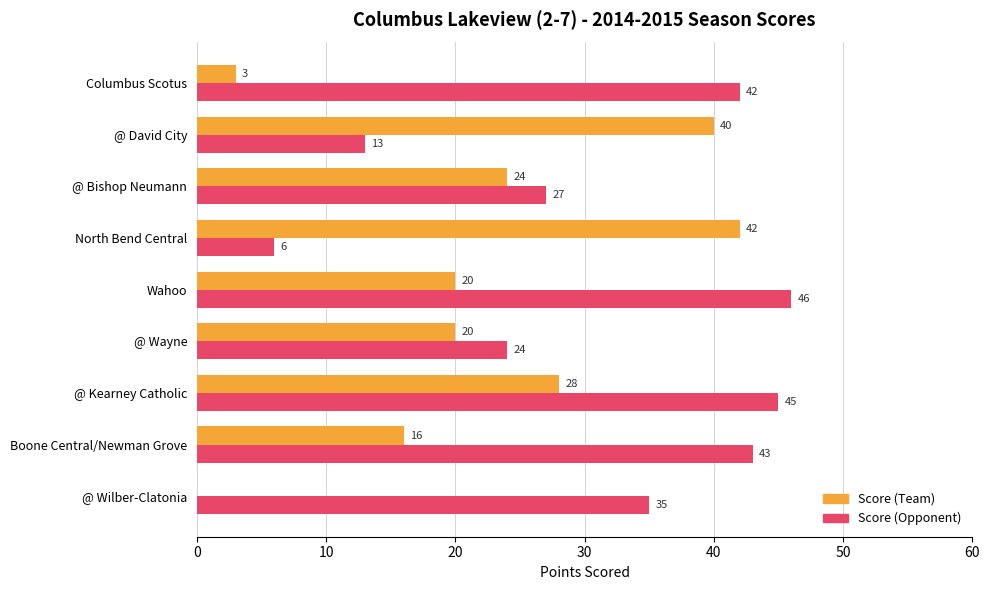

What is the sum of all Score (Opponent) values?

281